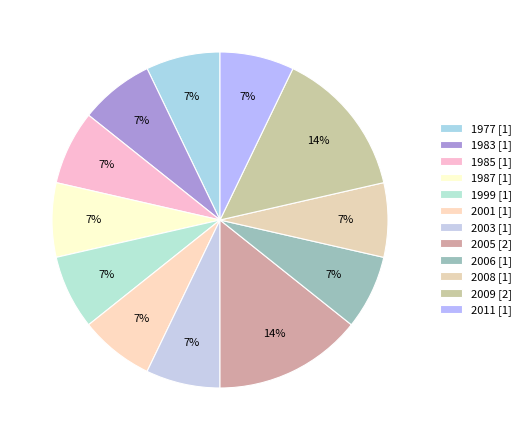

What is the change in value from 2003 to 2009?

+1